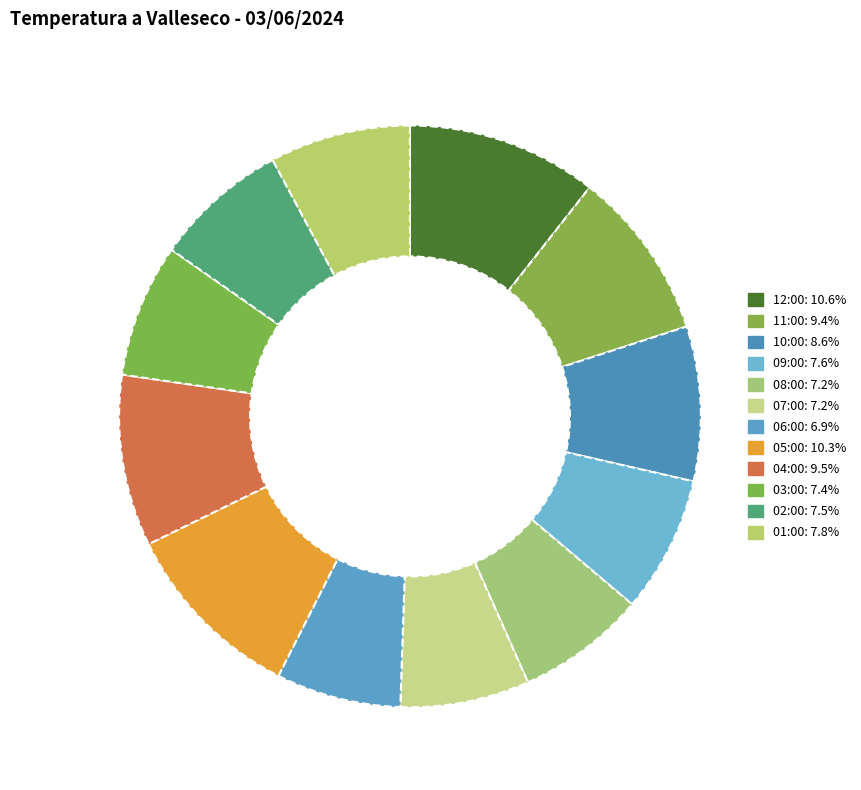

Count the number of slices in the pie.

12